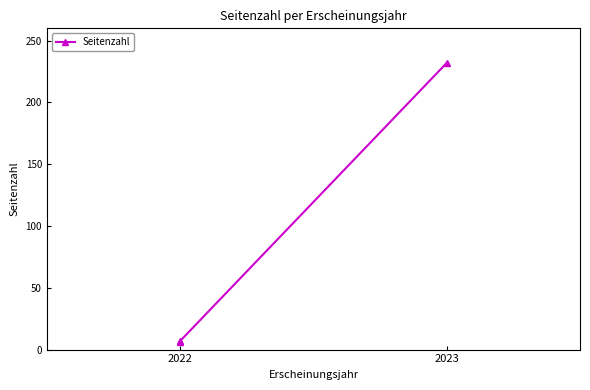

What is the minimum value shown in the chart?

6